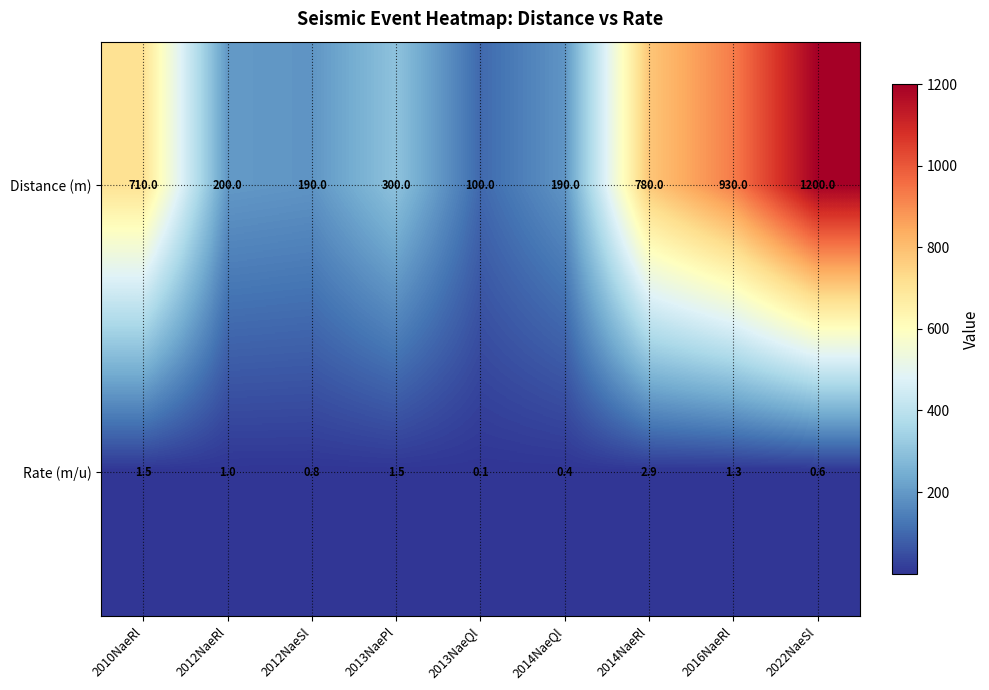

What is the spread (max minus min) of values at 2013NaePl?

298.5